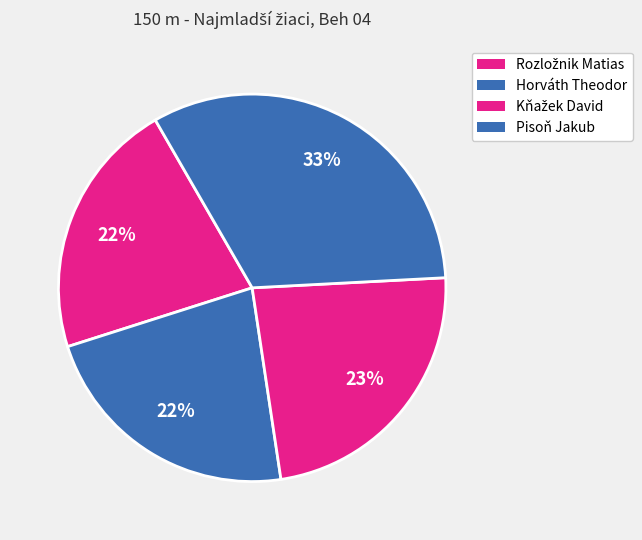

What percentage is NOT represented by Kňažek David?

76.5%